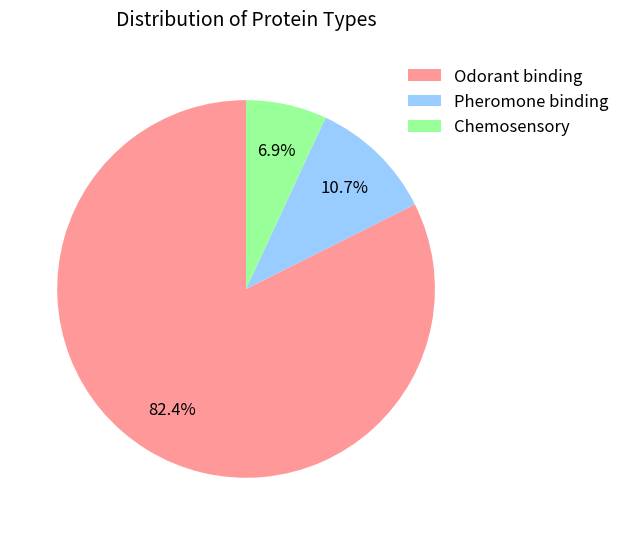

Which category has the biggest portion of the pie?

Odorant binding